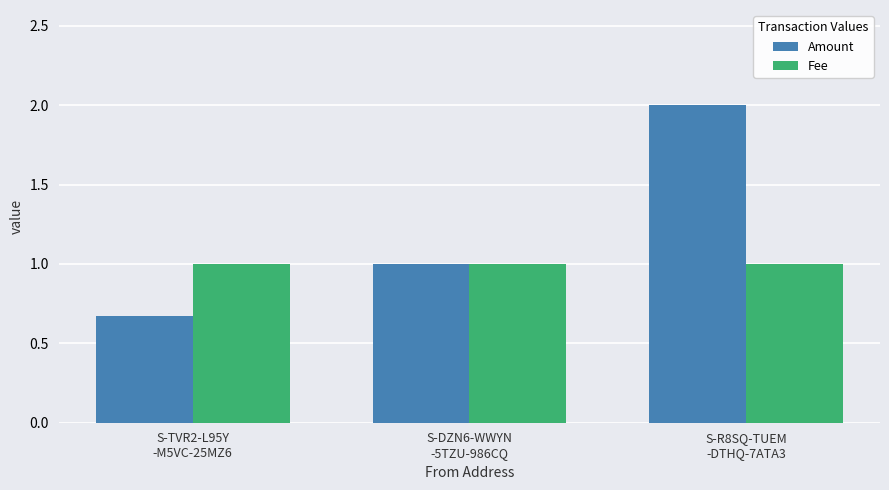

At which category is the sum across all series the highest?

S-R8SQ-TUEM
-DTHQ-7ATA3